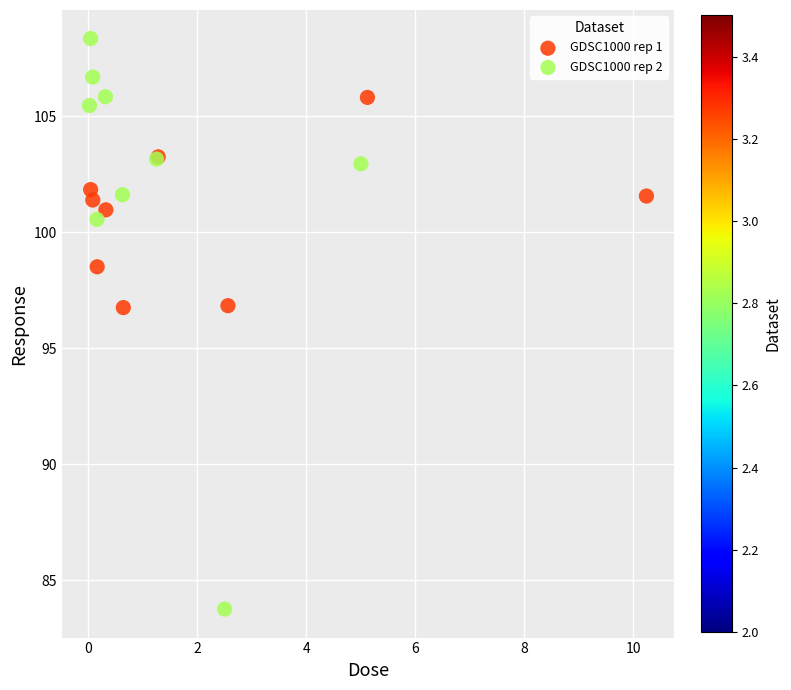

Which series has the widest spread of Y values?

GDSC1000 rep 2